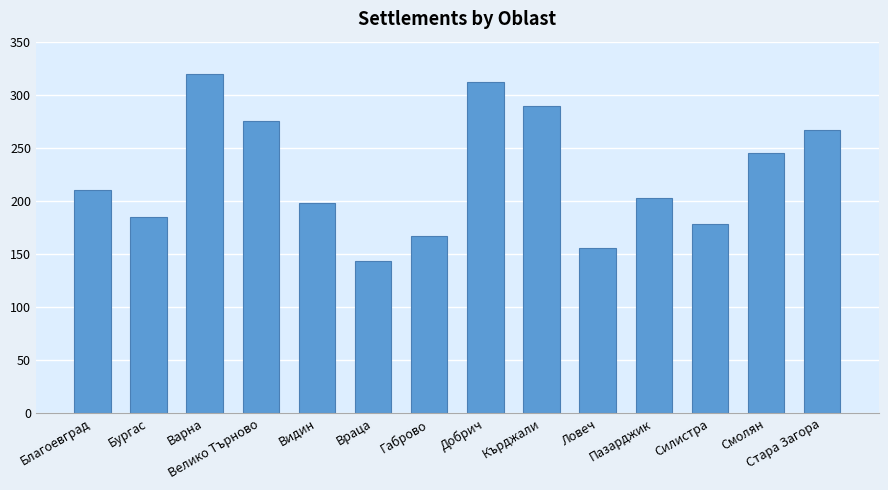

The value at Габрово is 106. True or false?

False